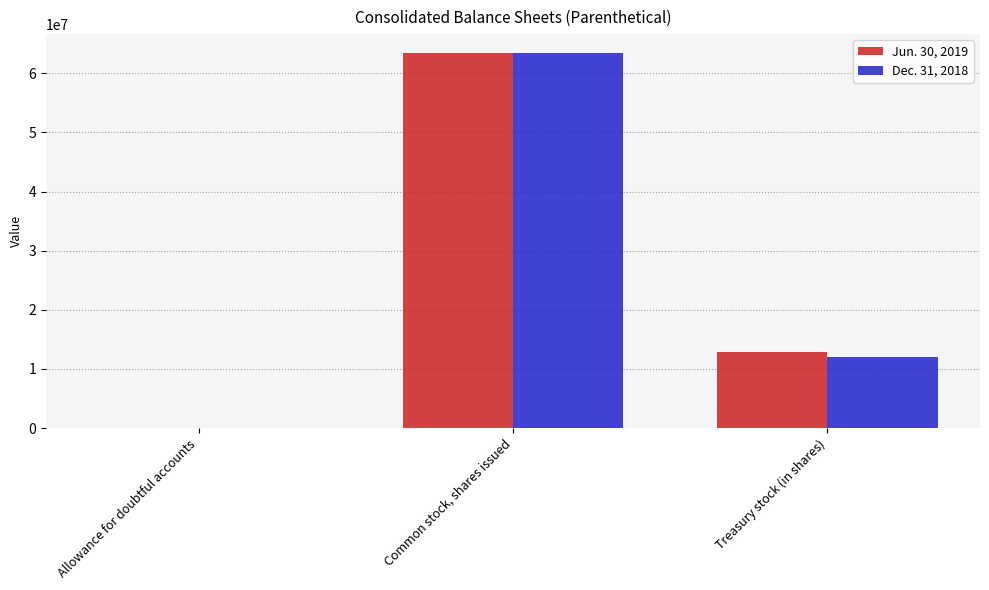

What is the maximum value shown in the chart?

63436075